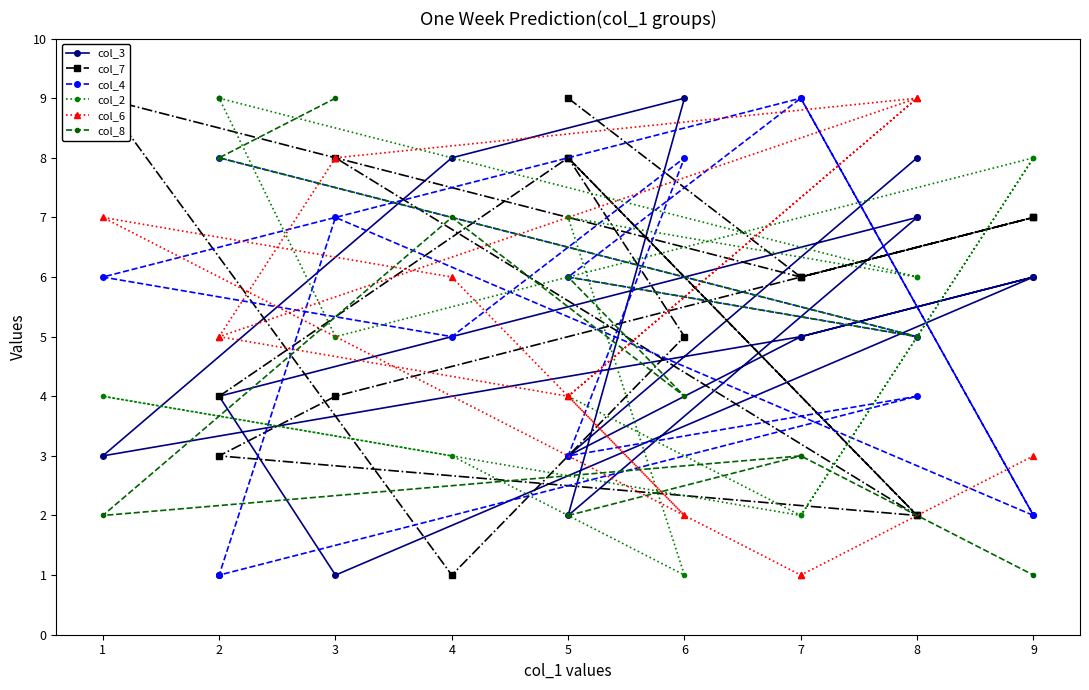

What is the maximum value for col_4?

9.0